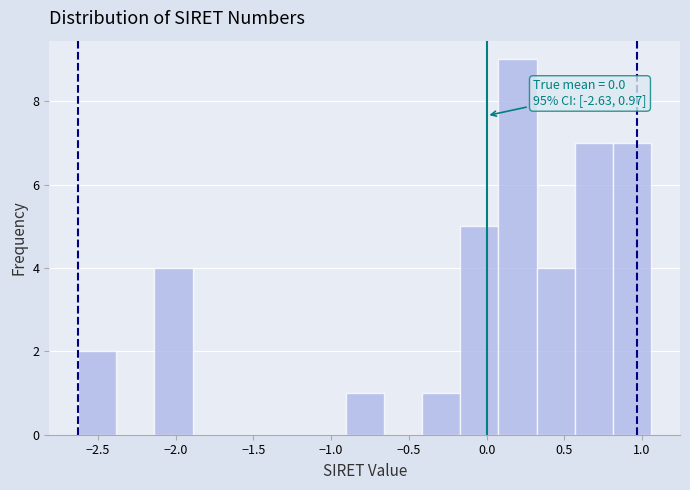

Which range on the x-axis has the tallest bar?

0.10 to 0.30